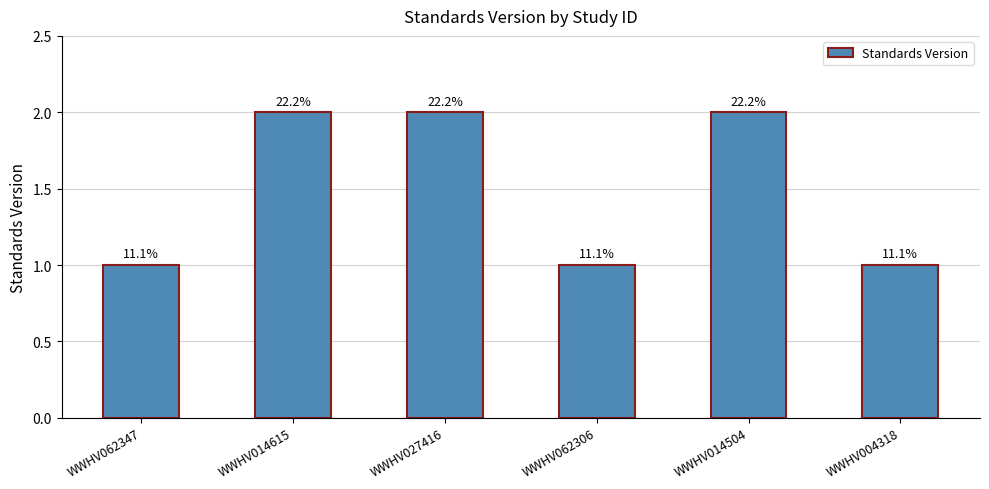

Which has a higher value, WWHV027416 or WWHV014504?

WWHV027416